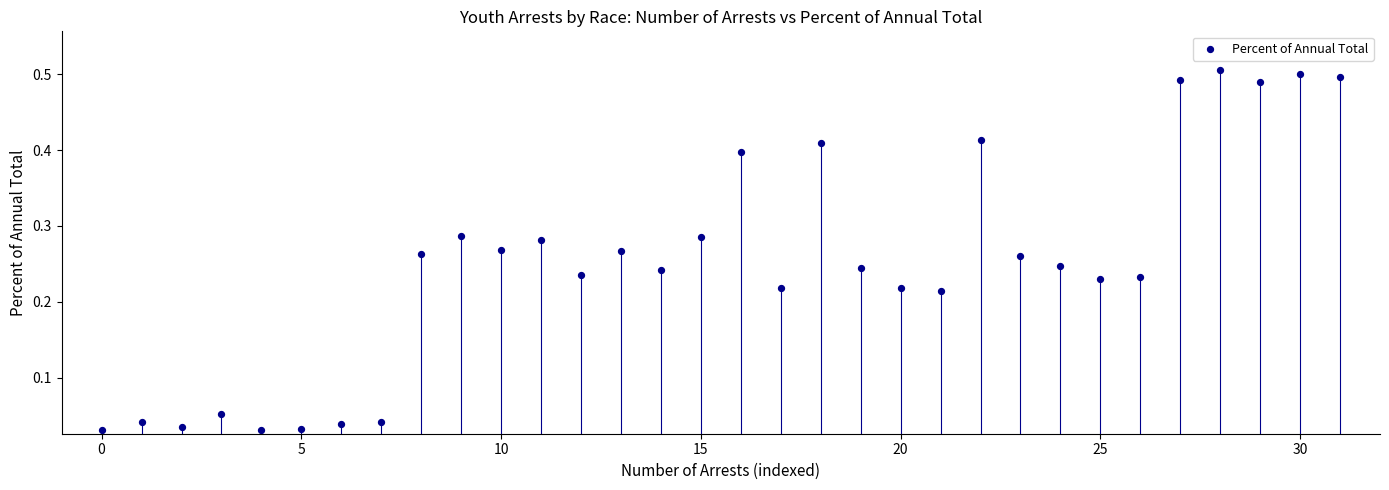

How many points are shown in the scatter plot?

32